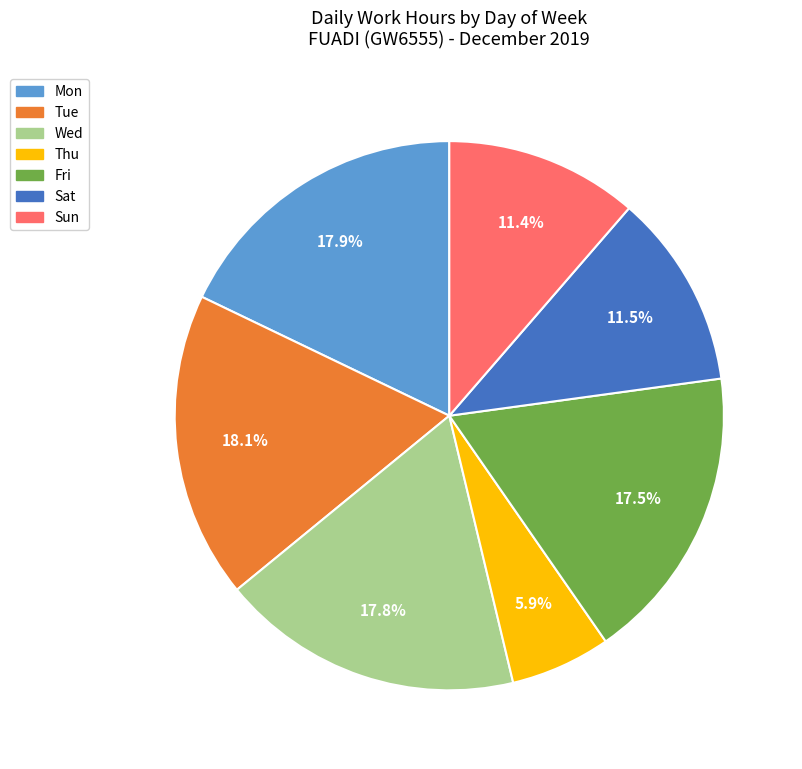

Approximately how many times larger is the value at Thu compared to Sun?

0.5